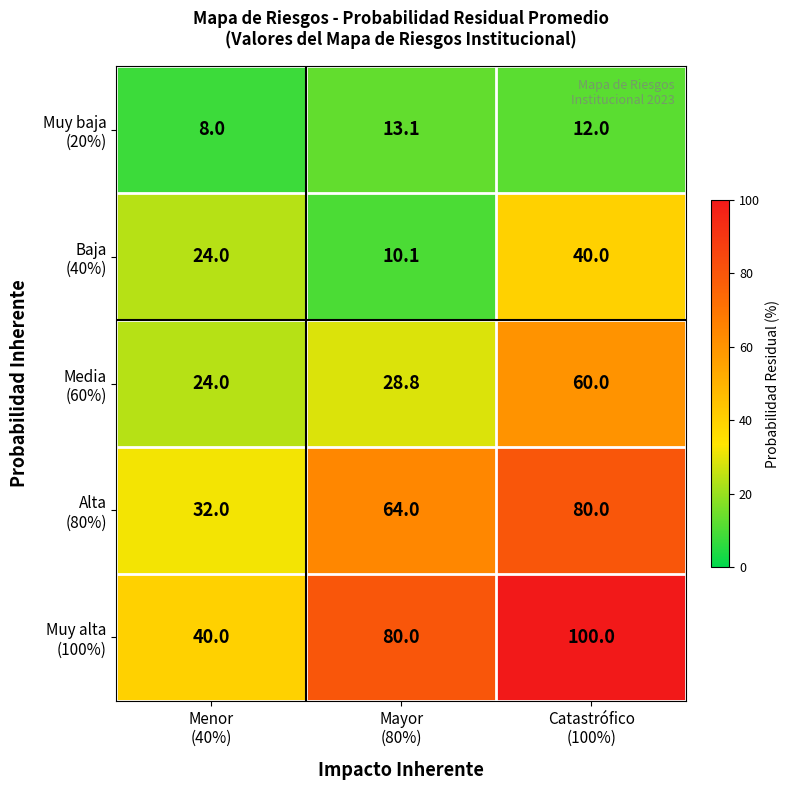

How many distinct data groups are displayed?

5